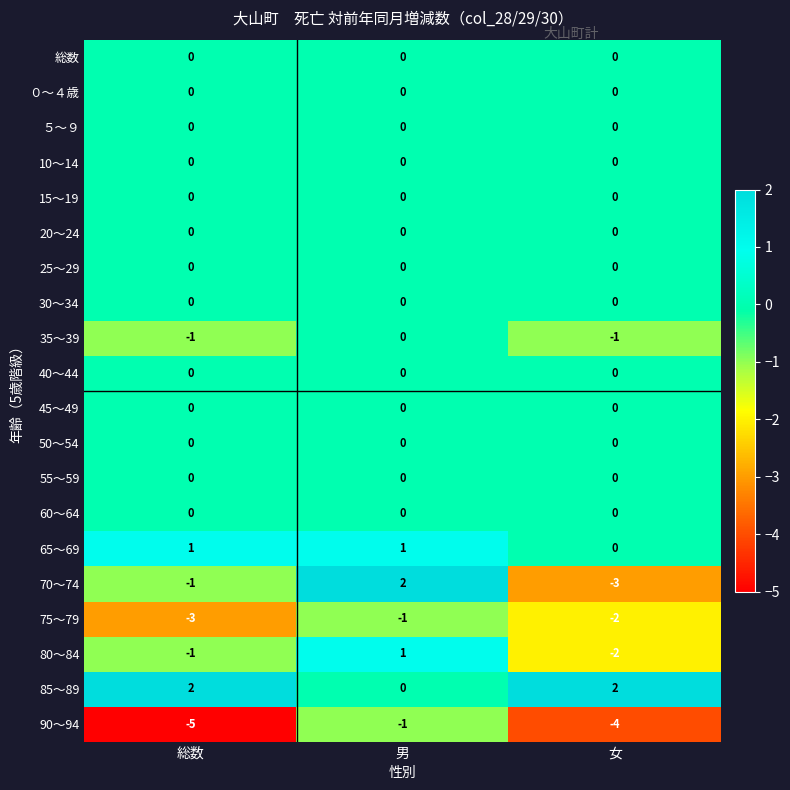

The value of 90～94 at 女 is -5. True or false?

False